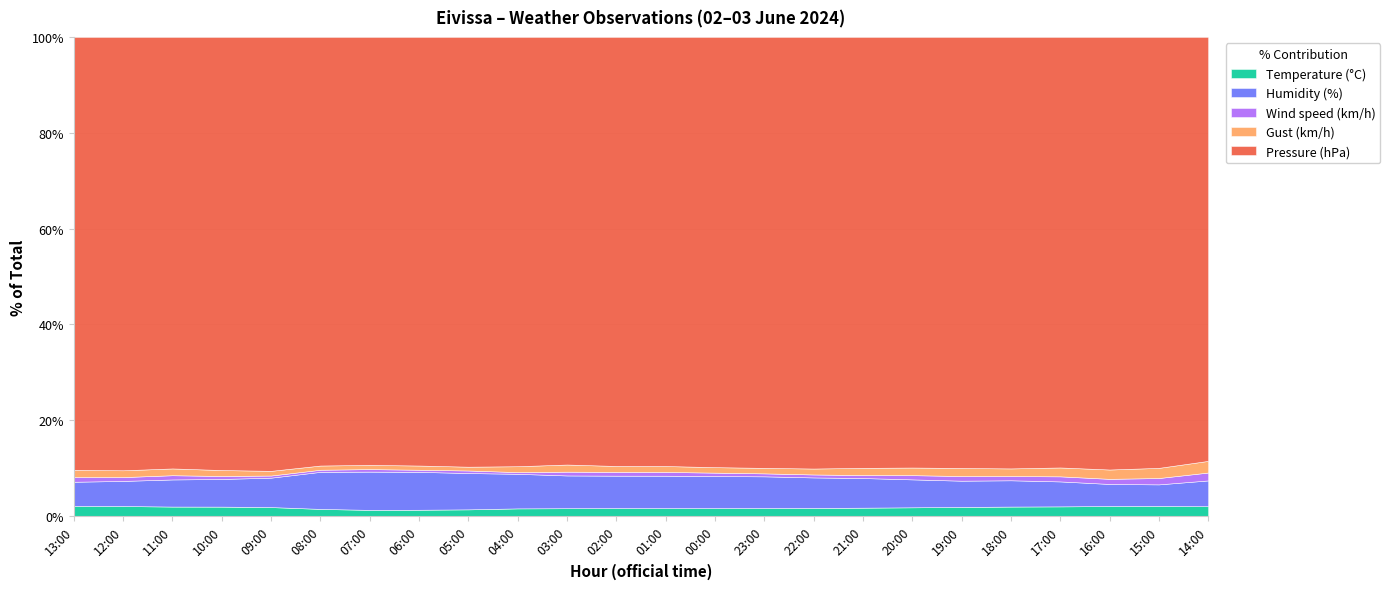

True or false: Gust (km/h) and Temperature (°C) intersect in this chart.

False